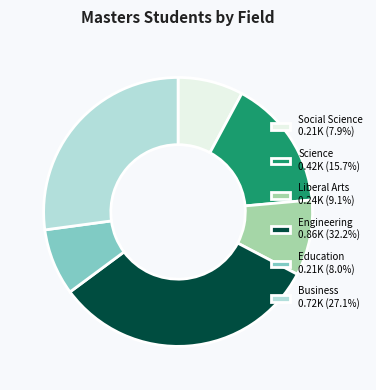

Is Social Science 0.21K (7.9%) the majority of the pie?

No